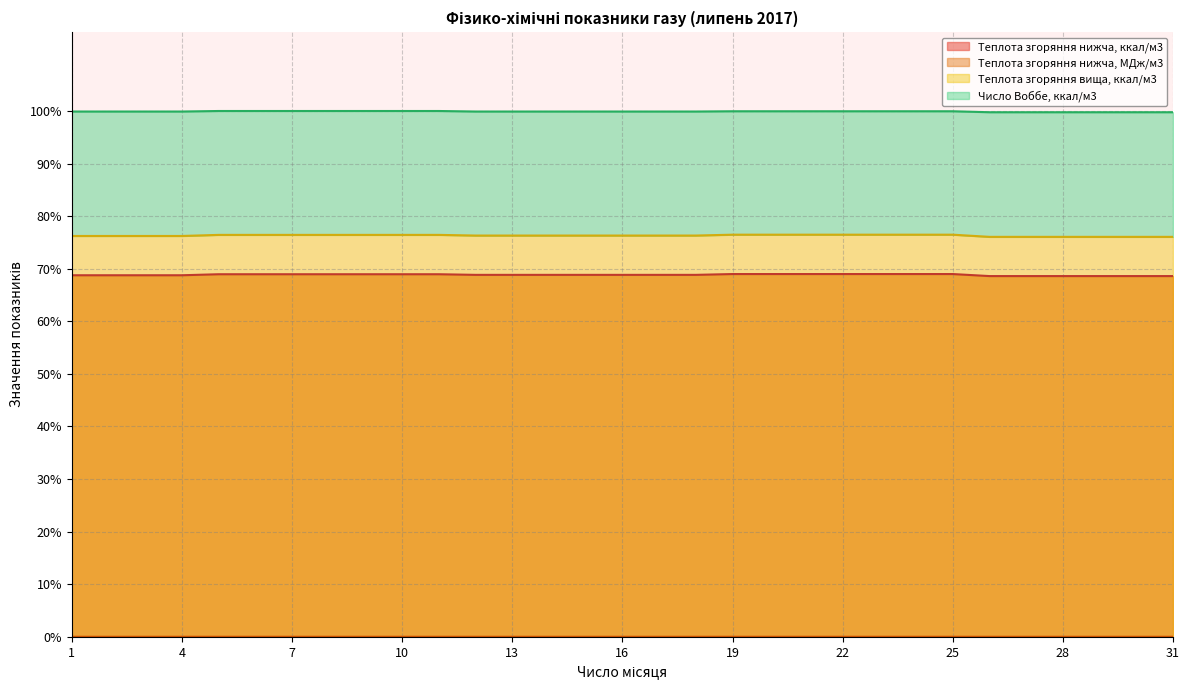

Reading left to right, list all the values displayed in this chart.

Теплота згоряння нижча, ккал/м3: 68.8	68.8	68.8	68.8	69.0	69.0	69.0	69.0	69.0	69.0	69.0	68.8	68.8	68.8	68.8	68.8	68.8	68.8	69.0	69.0	69.0	69.0	69.0	69.0	69.0	68.6	68.6	68.6	68.6	68.6	68.6
Теплота згоряння нижча, МДж/м3: 0.0	0.0	0.0	0.0	0.0	0.0	0.0	0.0	0.0	0.0	0.0	0.0	0.0	0.0	0.0	0.0	0.0	0.0	0.0	0.0	0.0	0.0	0.0	0.0	0.0	0.0	0.0	0.0	0.0	0.0	0.0
Теплота згоряння вища, ккал/м3: 76.2	76.2	76.2	76.2	76.4	76.4	76.4	76.4	76.4	76.4	76.4	76.3	76.3	76.3	76.3	76.3	76.3	76.3	76.5	76.5	76.5	76.5	76.5	76.5	76.5	76.1	76.1	76.1	76.1	76.1	76.1
Число Воббе, ккал/м3: 99.9	99.9	99.9	99.9	100.0	100.0	100.0	100.0	100.0	100.0	100.0	99.9	99.9	99.9	99.9	99.9	99.9	99.9	99.9	99.9	99.9	99.9	99.9	99.9	99.9	99.8	99.8	99.8	99.8	99.8	99.8